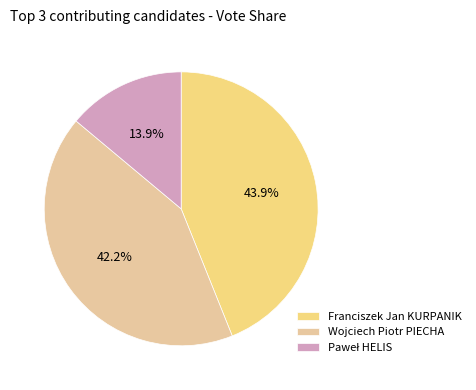

To the nearest percent, what is the difference between the largest and smallest slice percentages?

30%